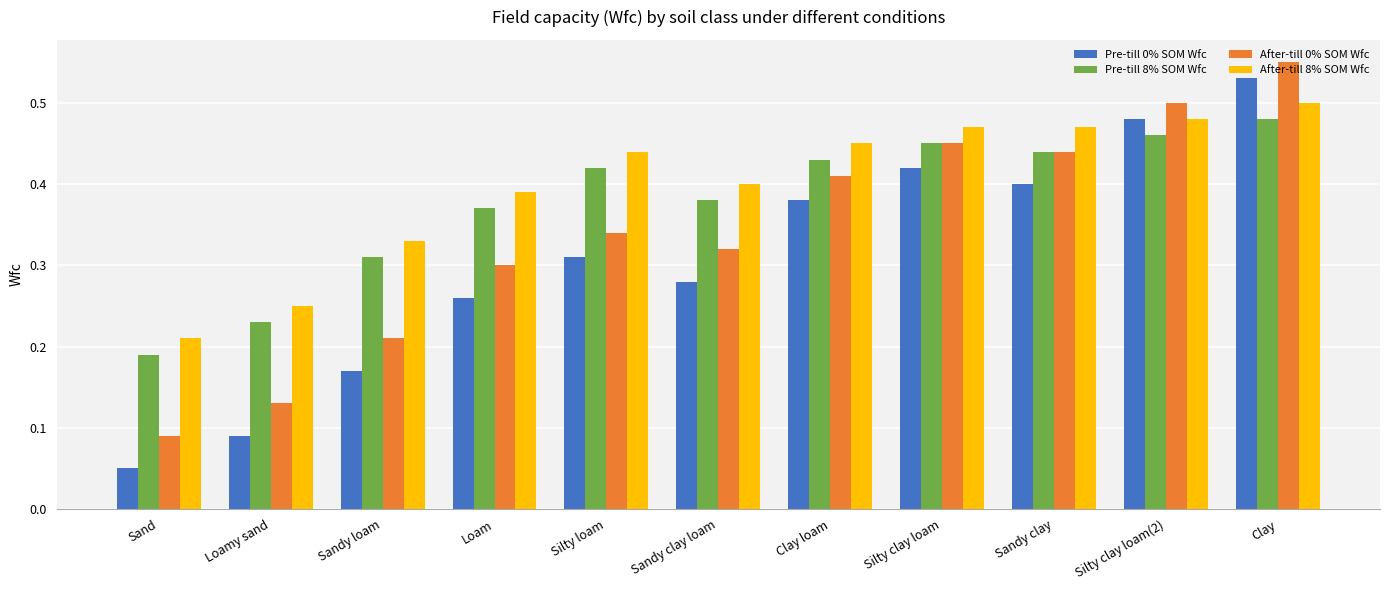

What is the sum of all Pre-till 0% SOM Wfc values?

3.4